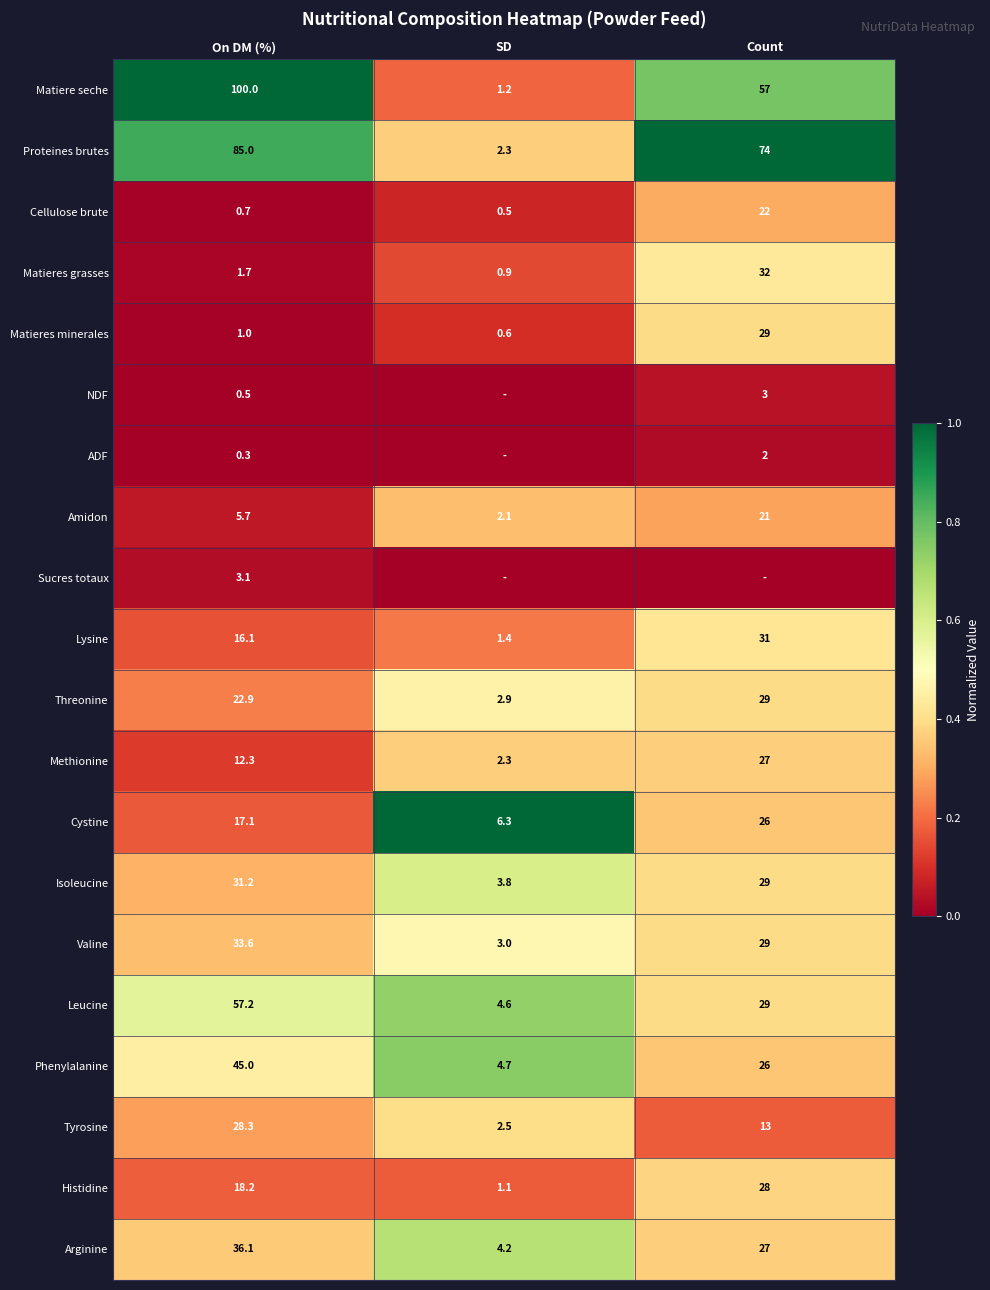

Is it true that Matieres grasses equals 0.7 at On DM (%)?

False